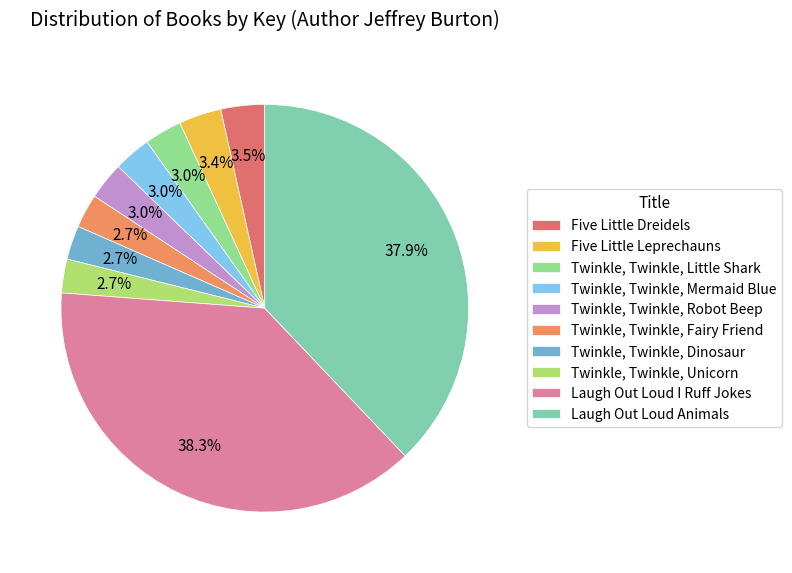

Approximately how many times larger is the value at Five Little Leprechauns compared to Twinkle, Twinkle, Little Shark?

1.1